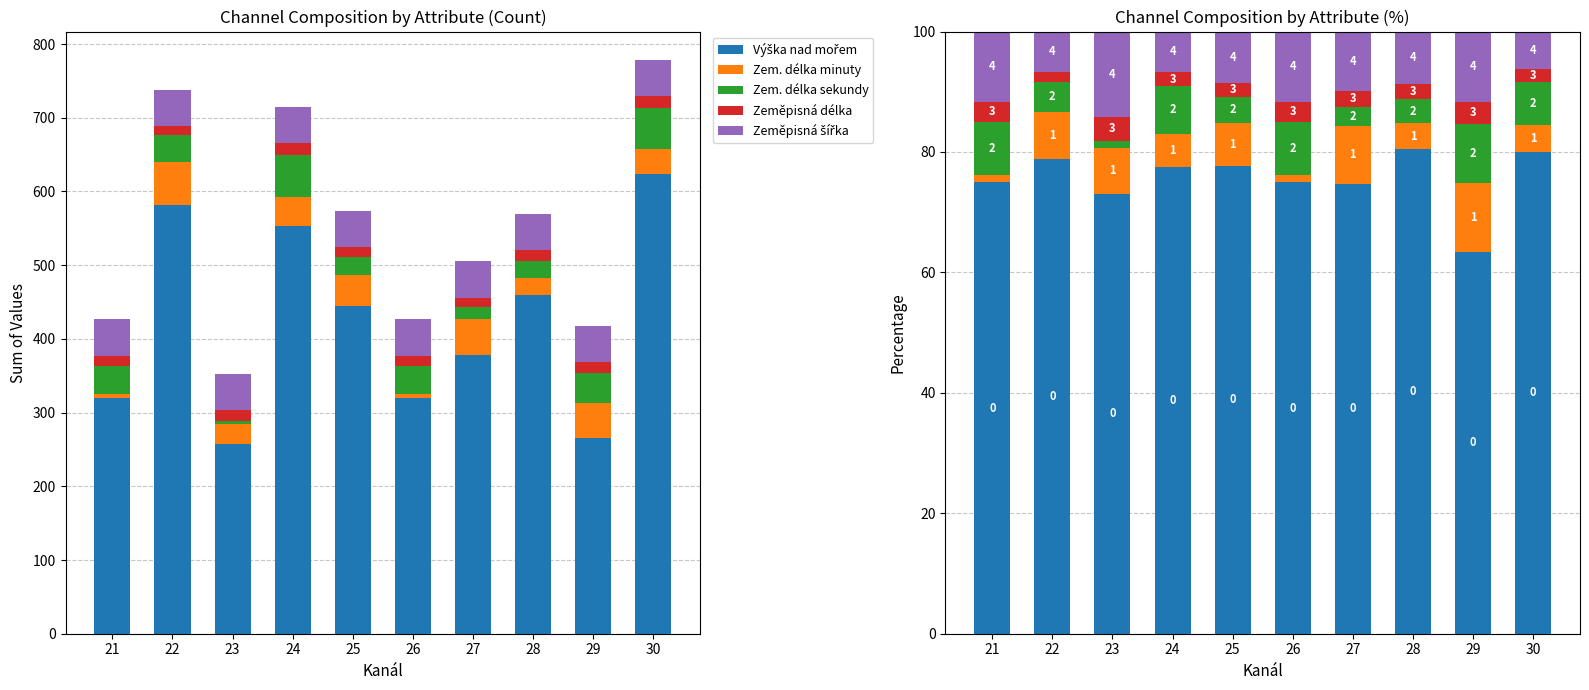

What is the value of the Výška nad mořem bar at the 10th from the left?

80.1